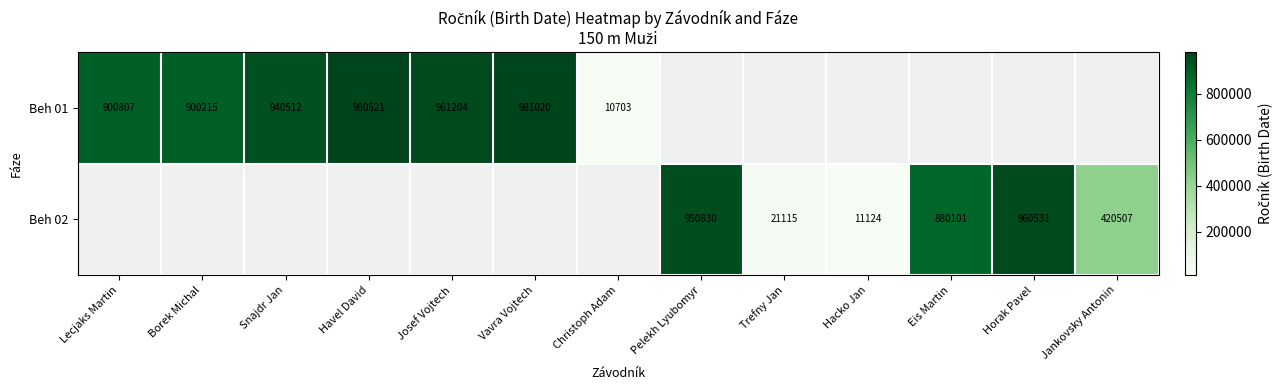

Is the value of Beh 02 at Horak Pavel greater than the value of Beh 01 at Borek Michal?

Yes